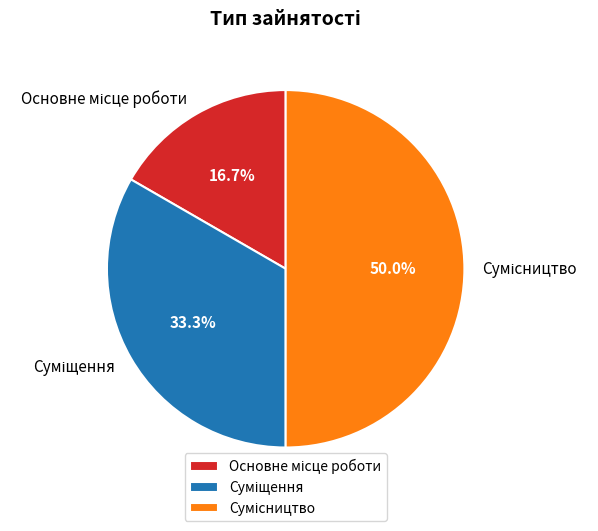

Count the number of slices in the pie.

3